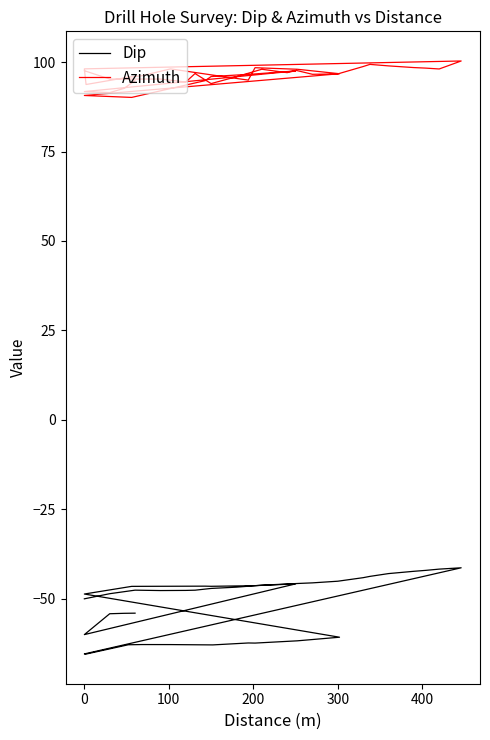

The Dip series shows -74.1 at 10. True or false?

False